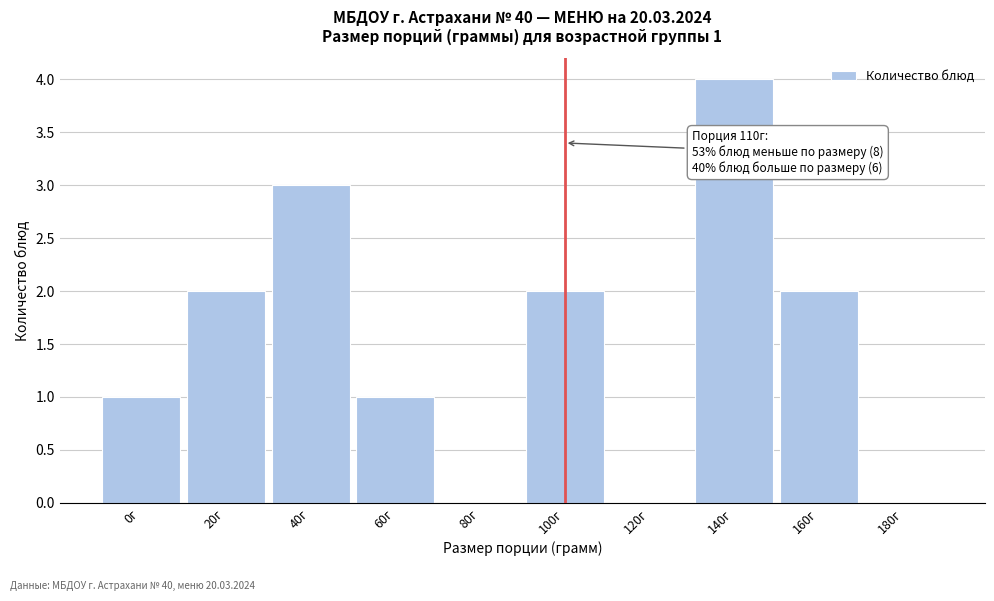

Reading left to right, extract all data points from this chart.

0г=1	20г=2	40г=3	60г=1	80г=0	100г=2	120г=0	140г=4	160г=2	180г=0